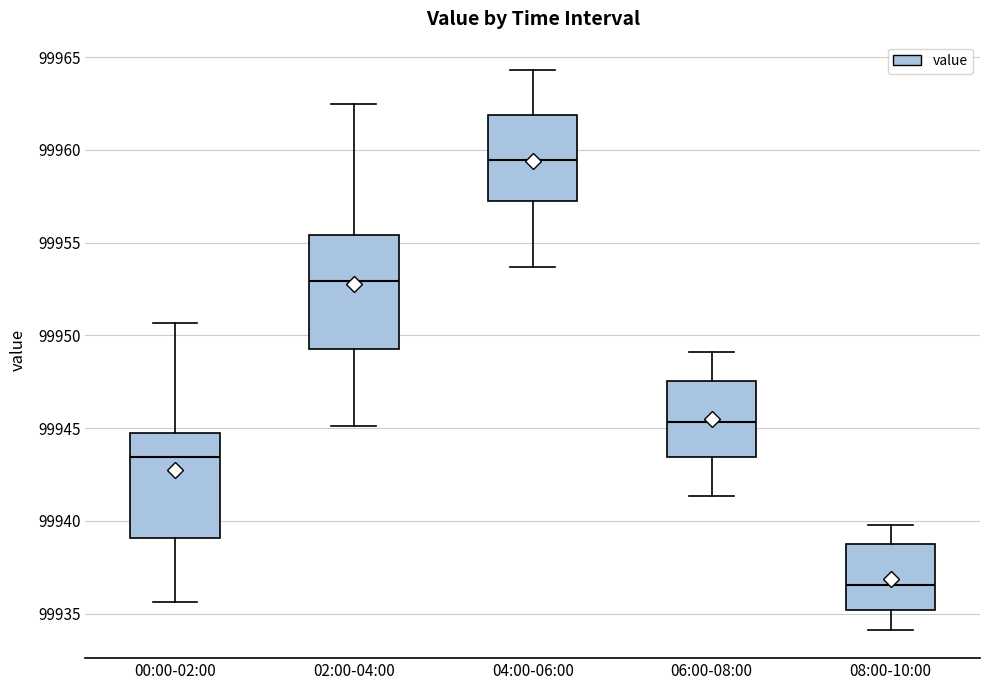

Which box has the lowest median line?

08:00-10:00